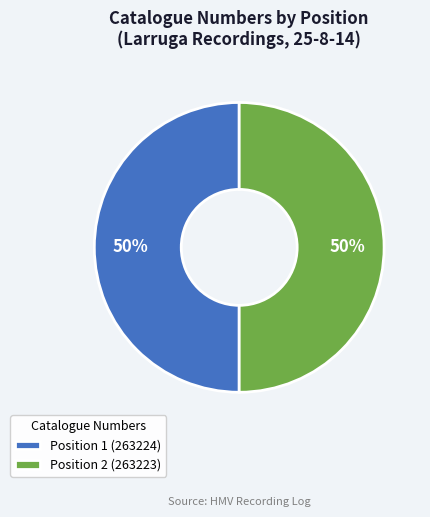

Is the sum of Position 1 (263224) and Position 2 (263223) greater than half?

Yes